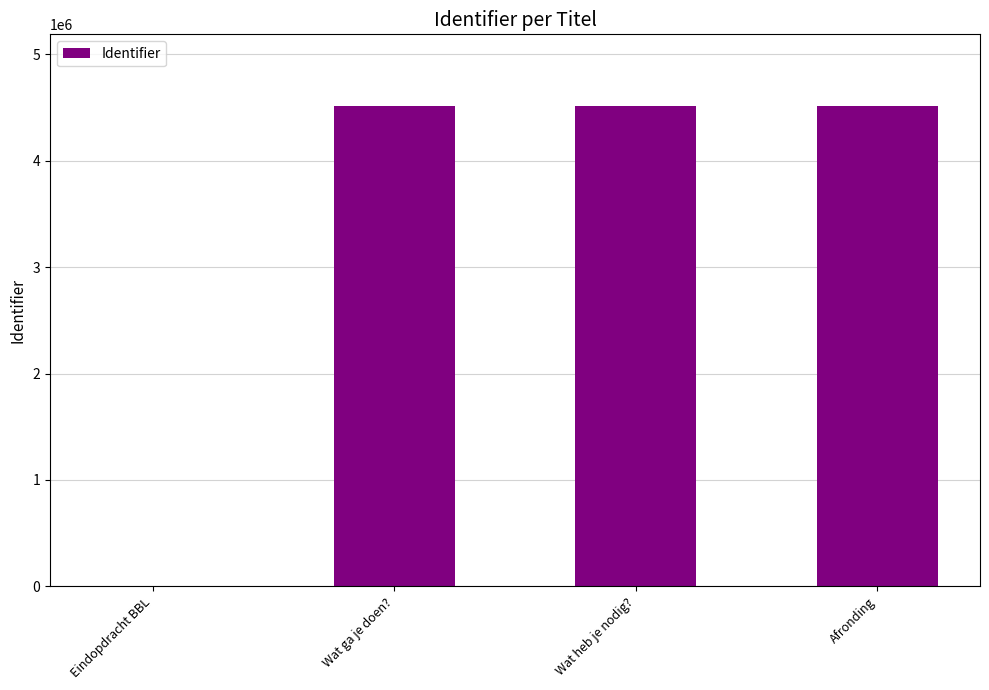

True or false: the data shows 4511099 at Afronding.

True